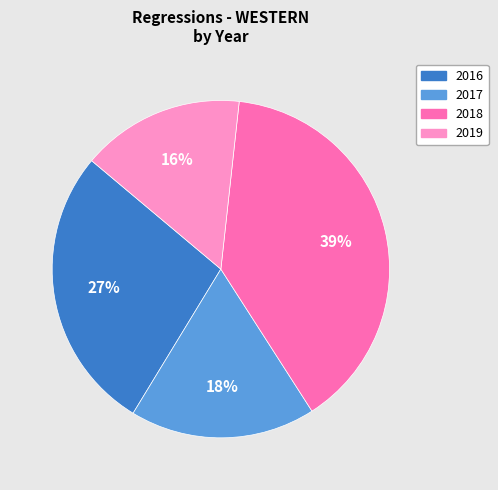

Is there any slice that represents more than half of the pie?

No